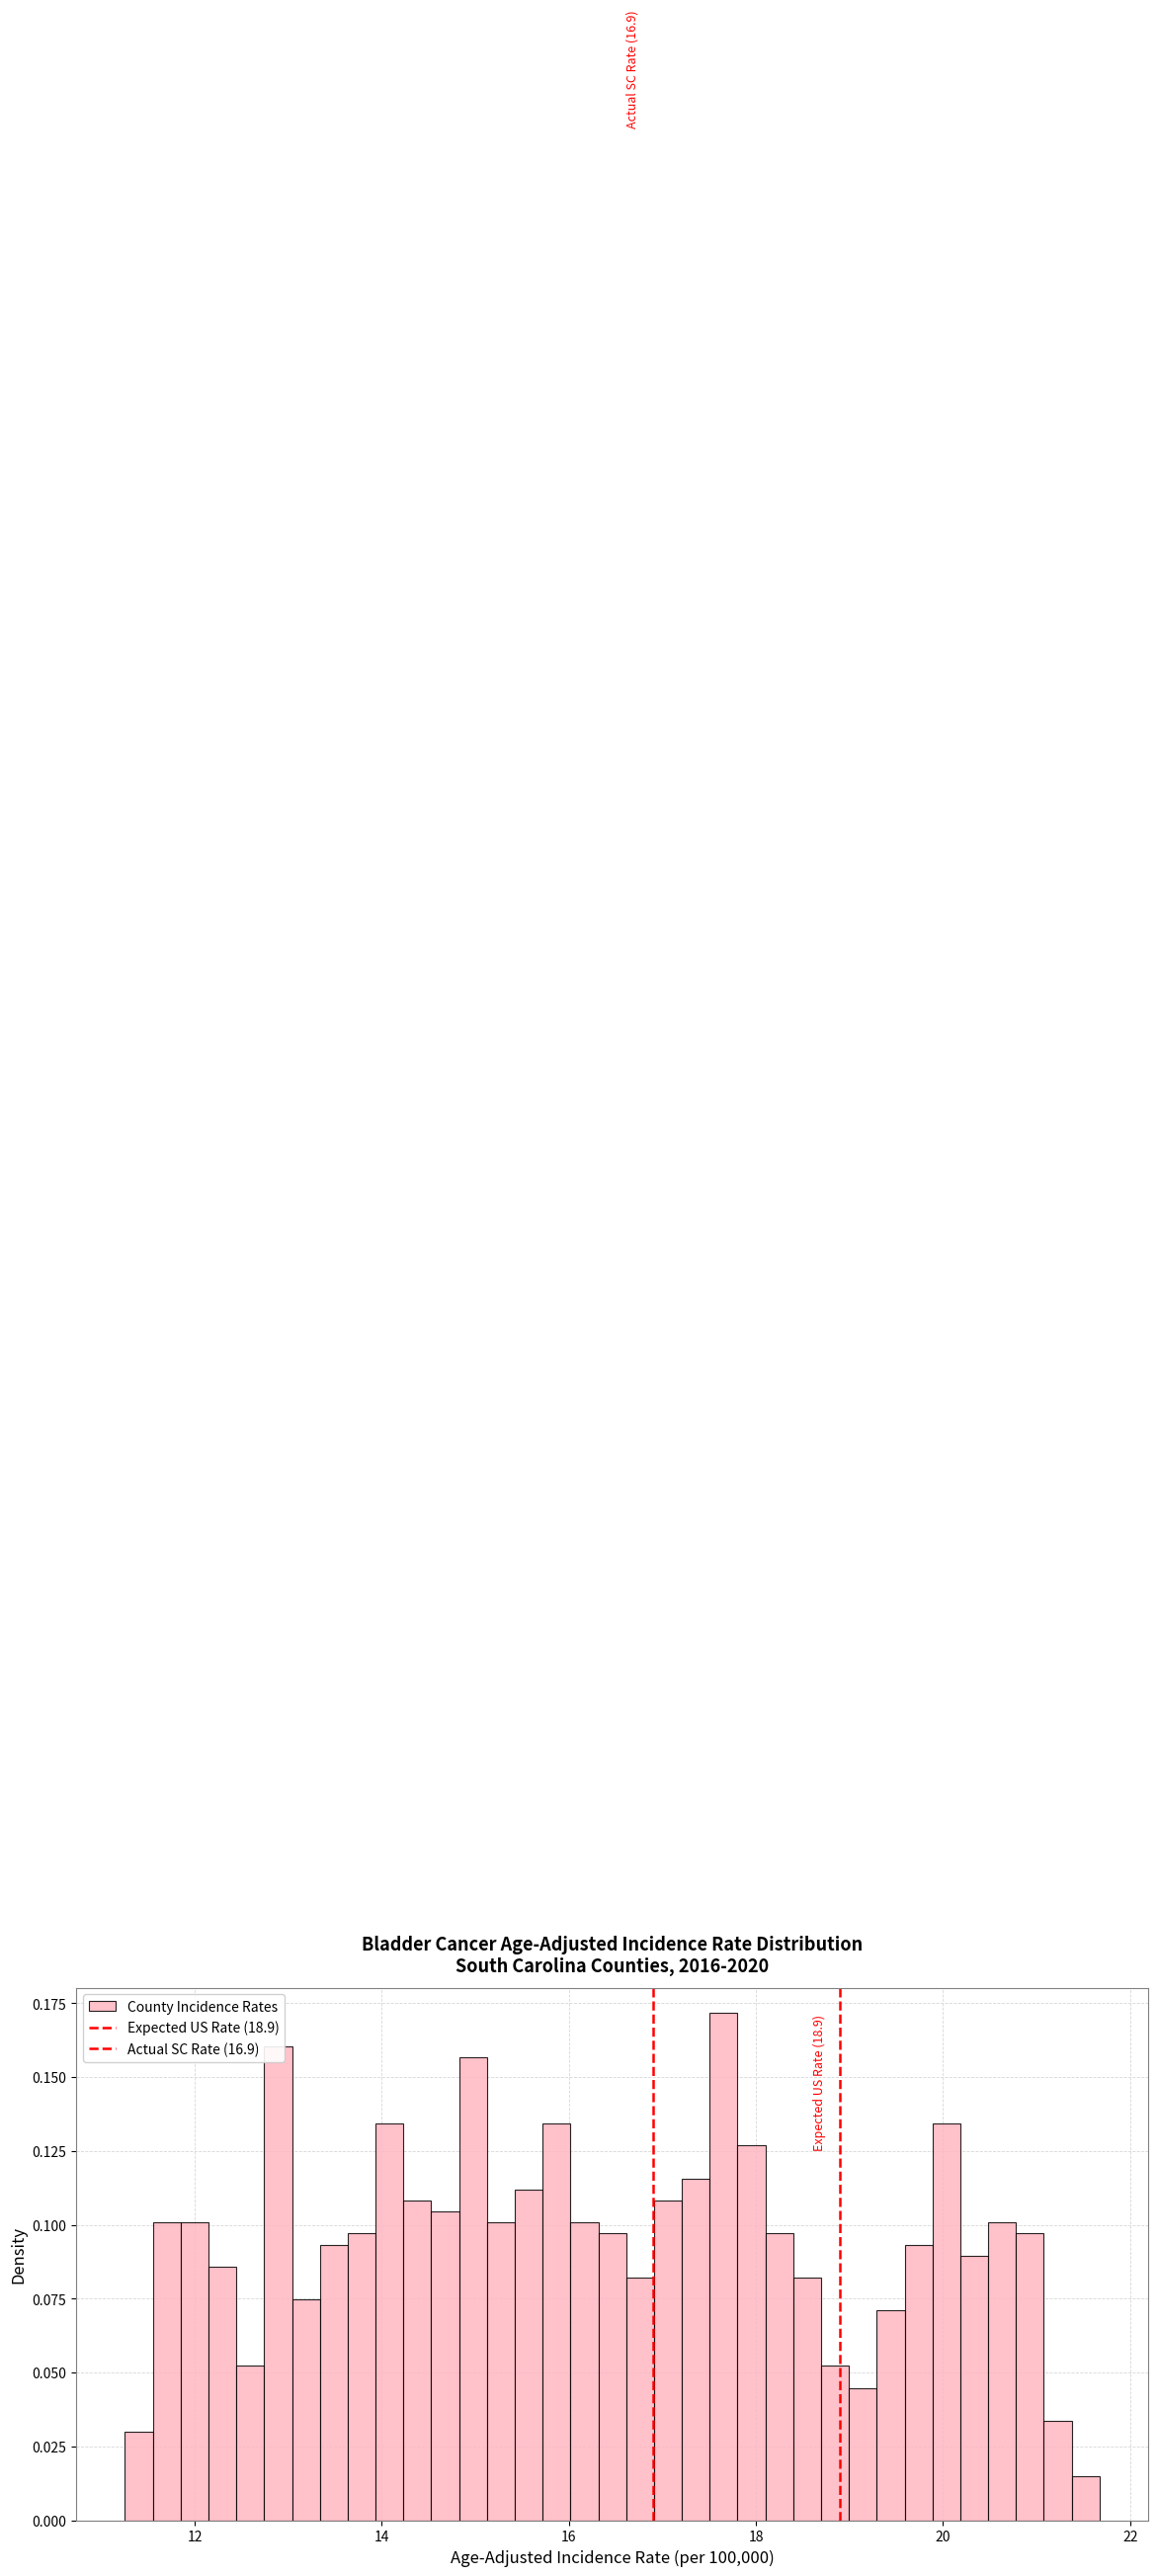

Read against the x-axis, roughly where is the centre of the tallest bar?

17.6